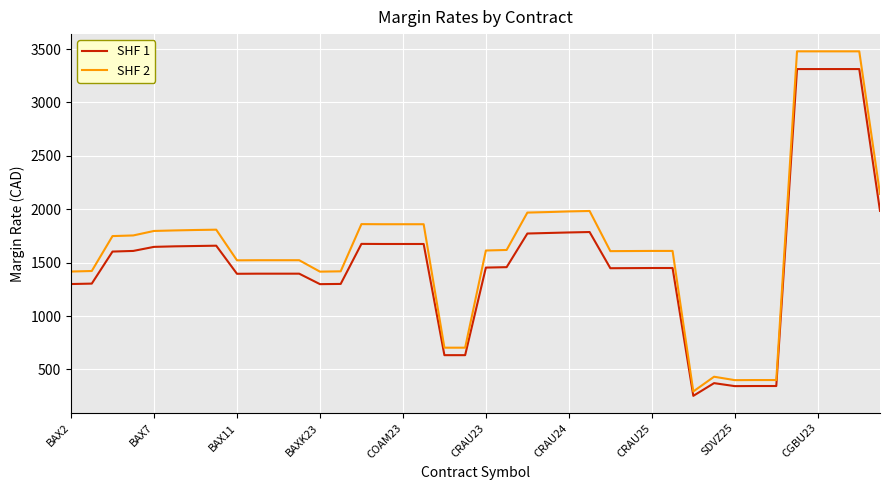

True or false: SHF 1 and SHF 2 cross at least once.

False